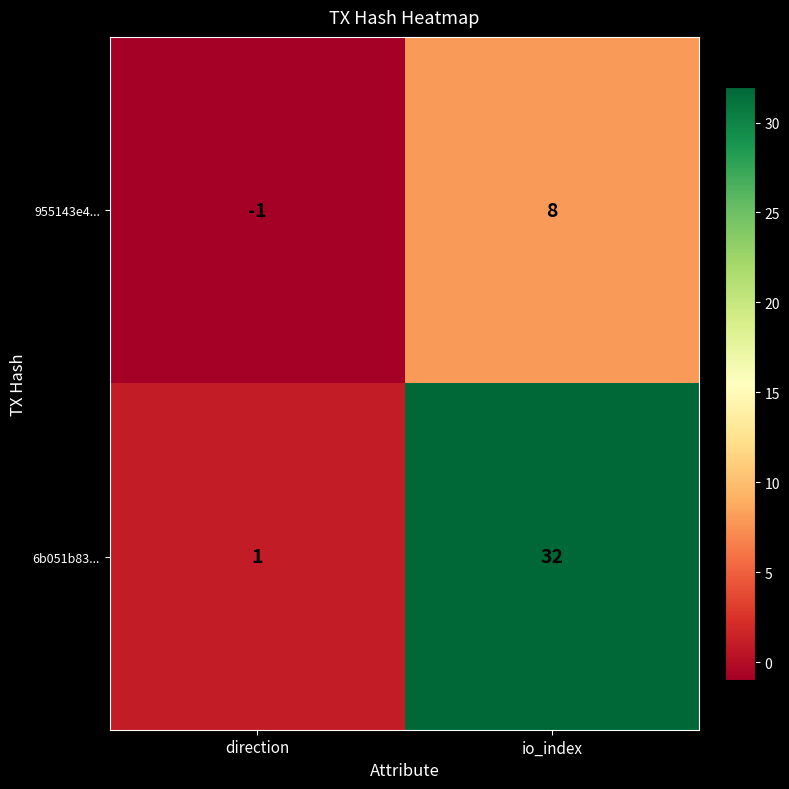

What is the approximate value of 955143e4... at io_index?

8